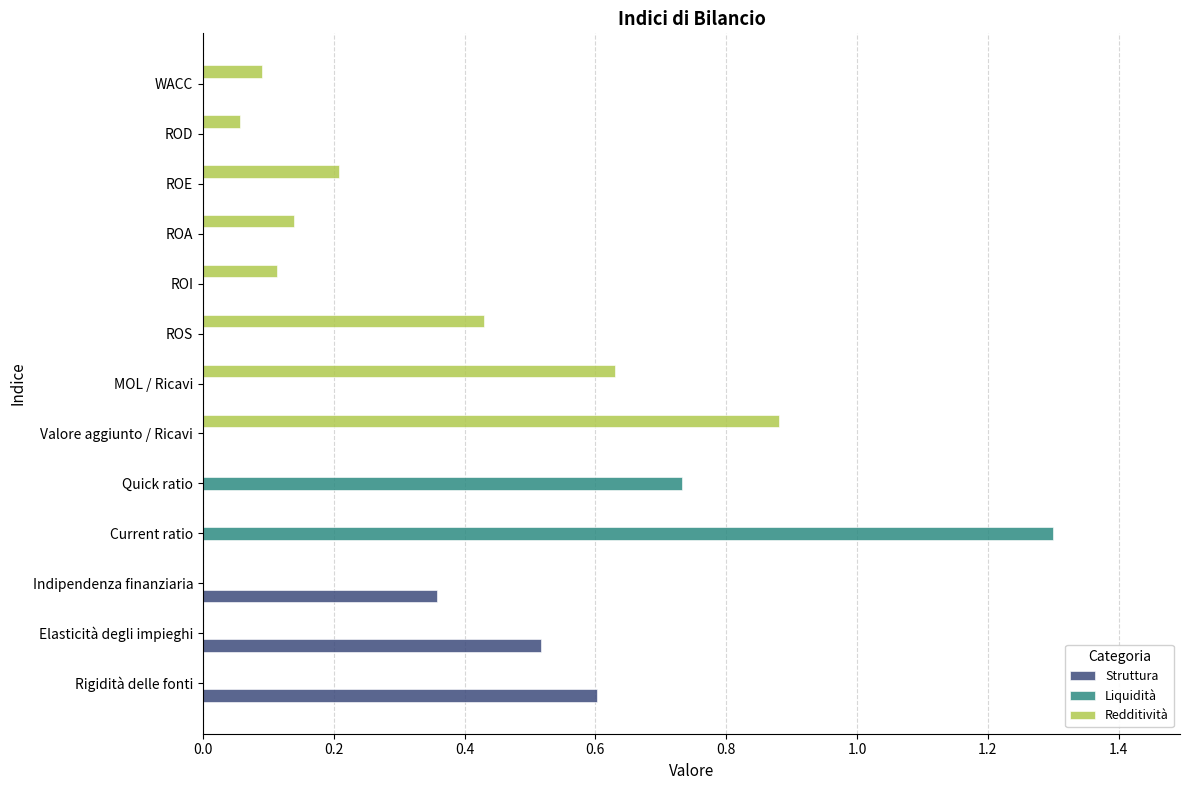

What is the sum of all values?

6.1